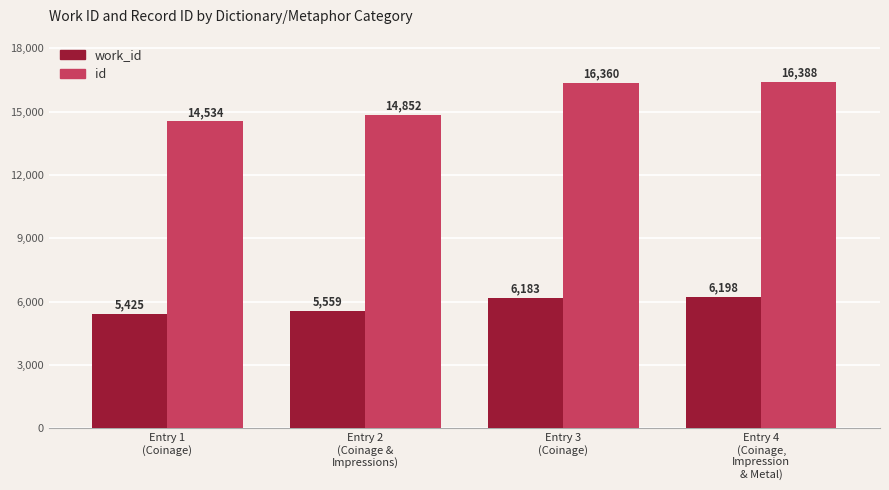

What is the sum of all work_id values?

23365